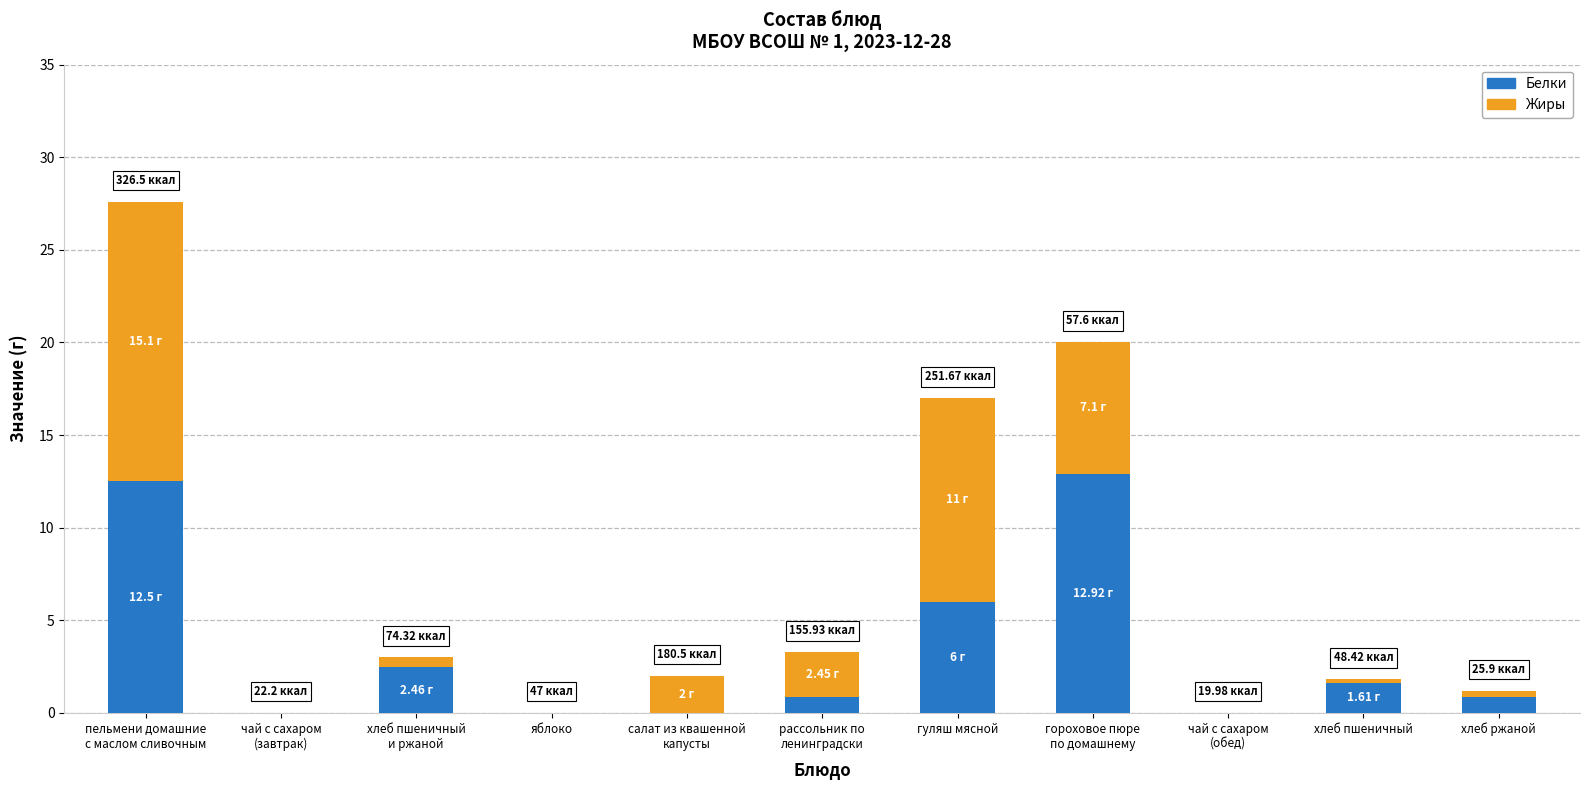

Does the chart contain stacked bars?

Yes